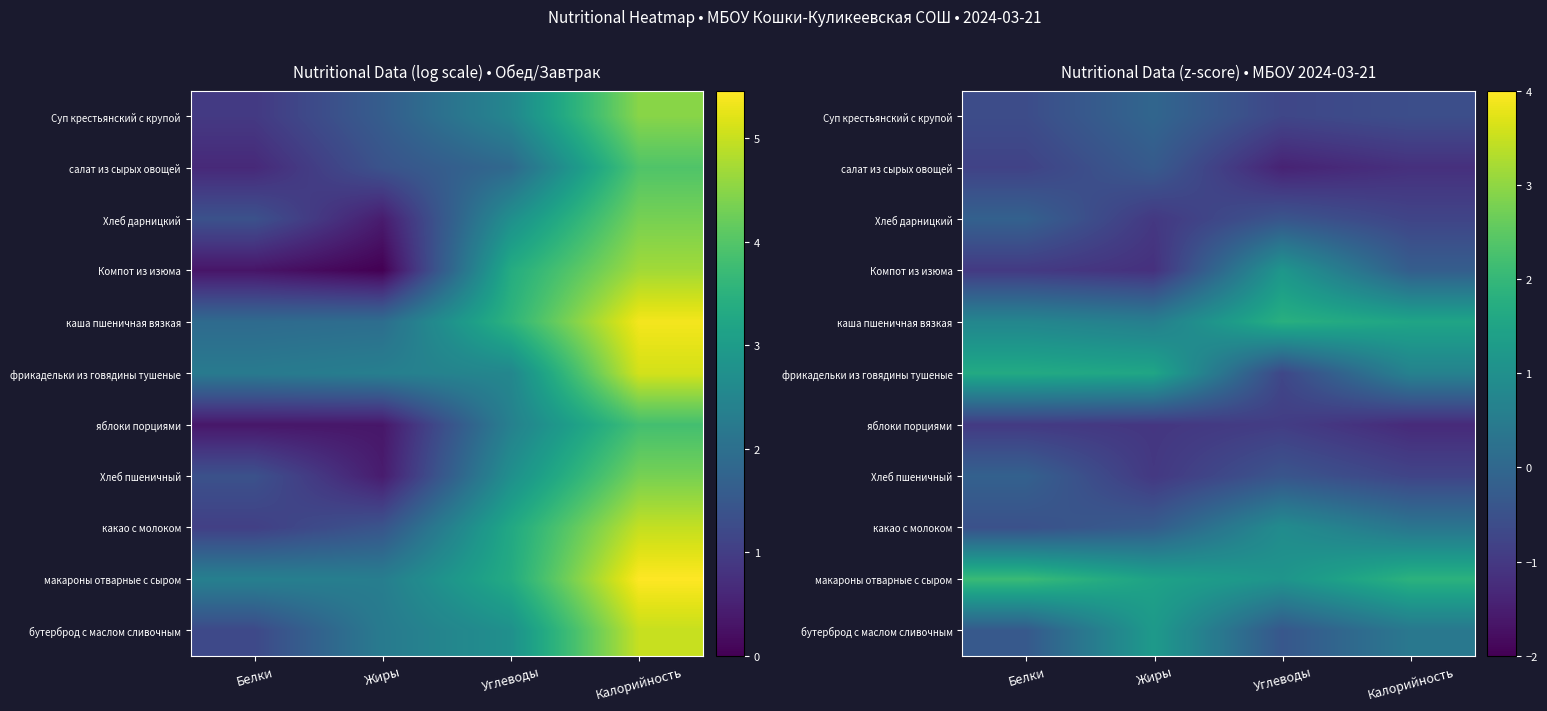

Between Белки and Углеводы, which series saw the biggest shift?

фрикадельки из говядины тушеные